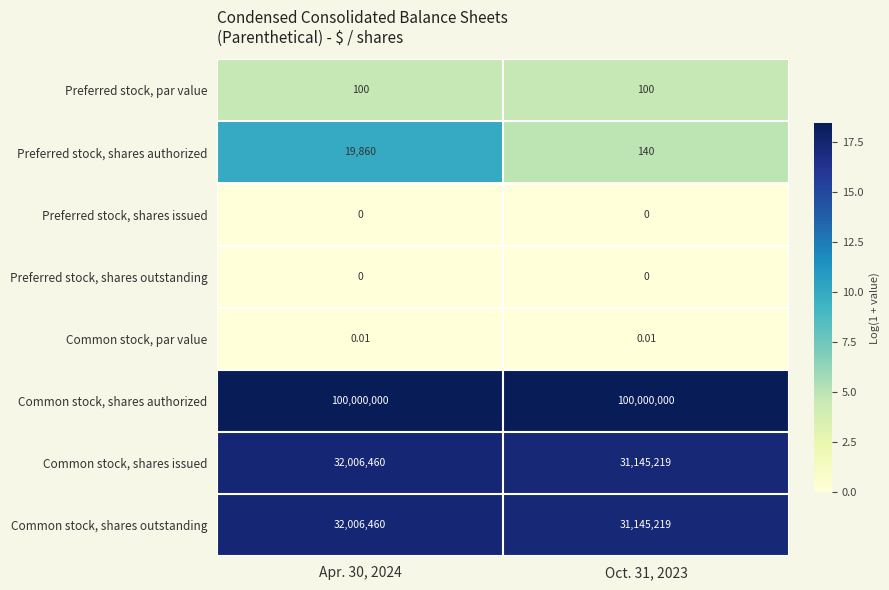

Count the number of categories in the chart.

2